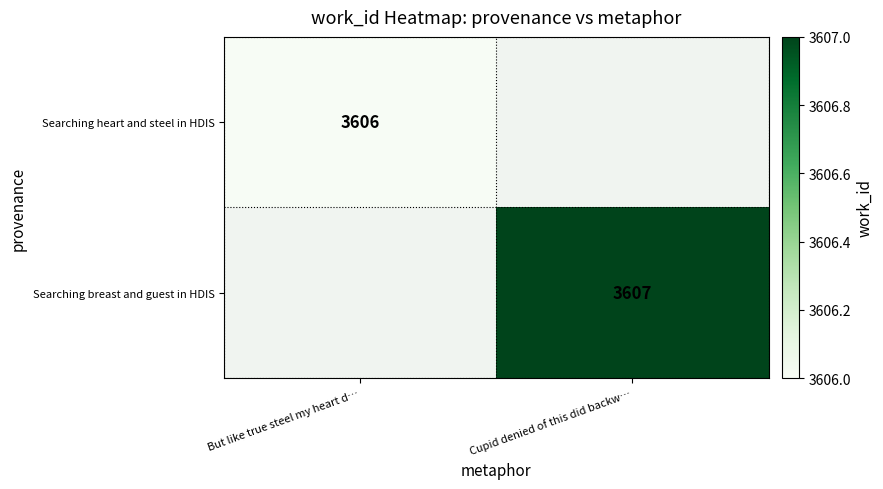

The Searching heart and steel in HDIS series shows 3606 at But like true steel my heart d…. True or false?

True